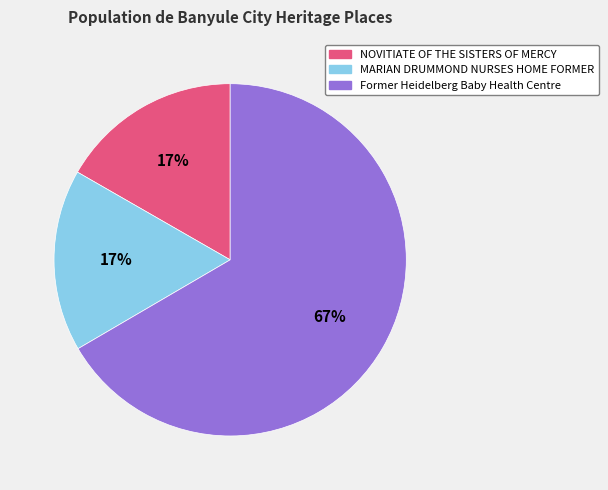

To the nearest percent, what is the average slice percentage?

33%